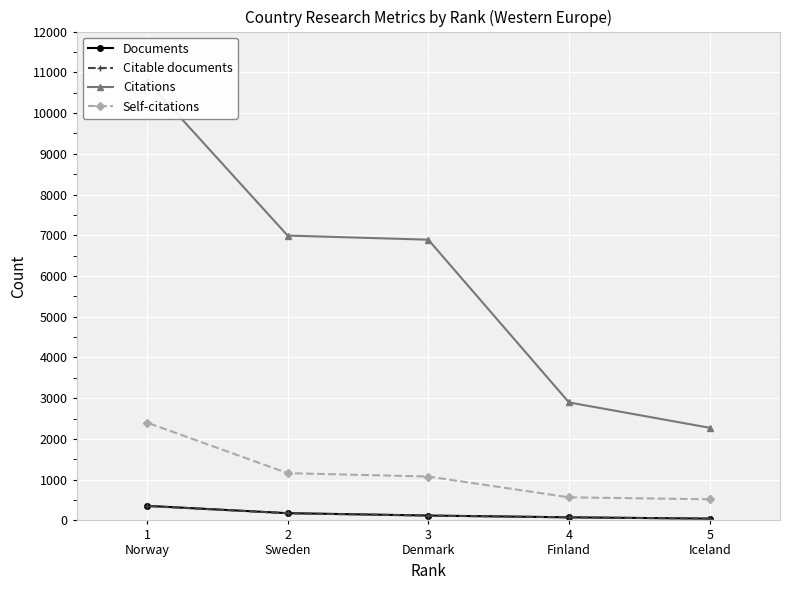

How many values in the Citable documents series are below 118?

2